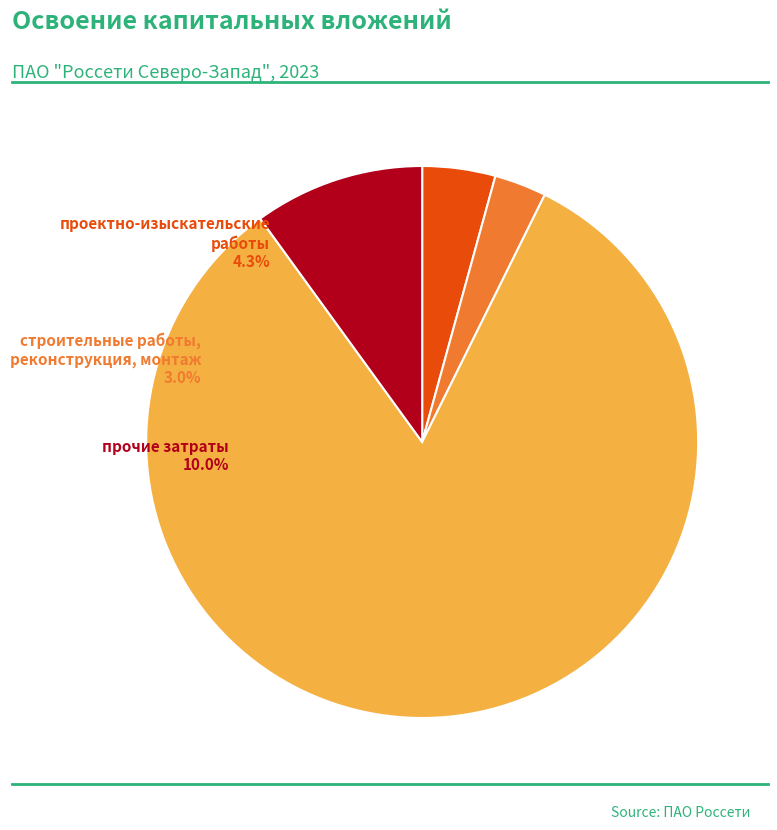

Combined, what portion of the pie is оборудование and строительные работы, реконструкция, монтаж?

85.7%